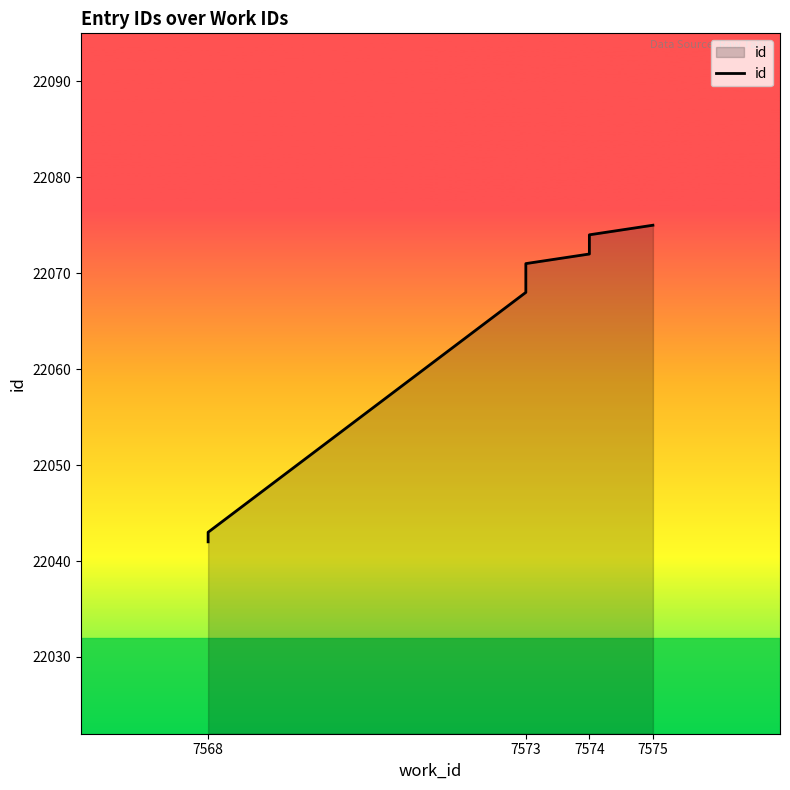

What is the maximum value shown in the chart?

22075